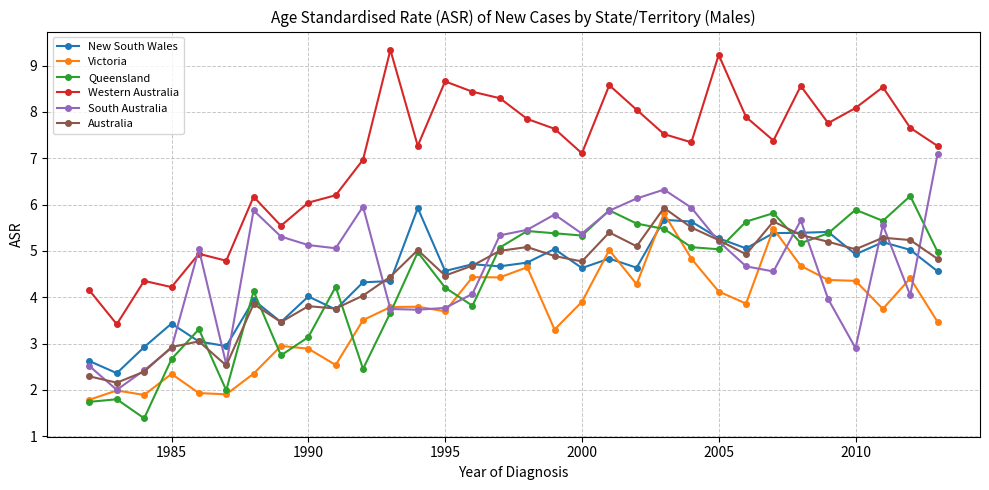

What is the value of the Queensland point at the 6th from the left?

2.0